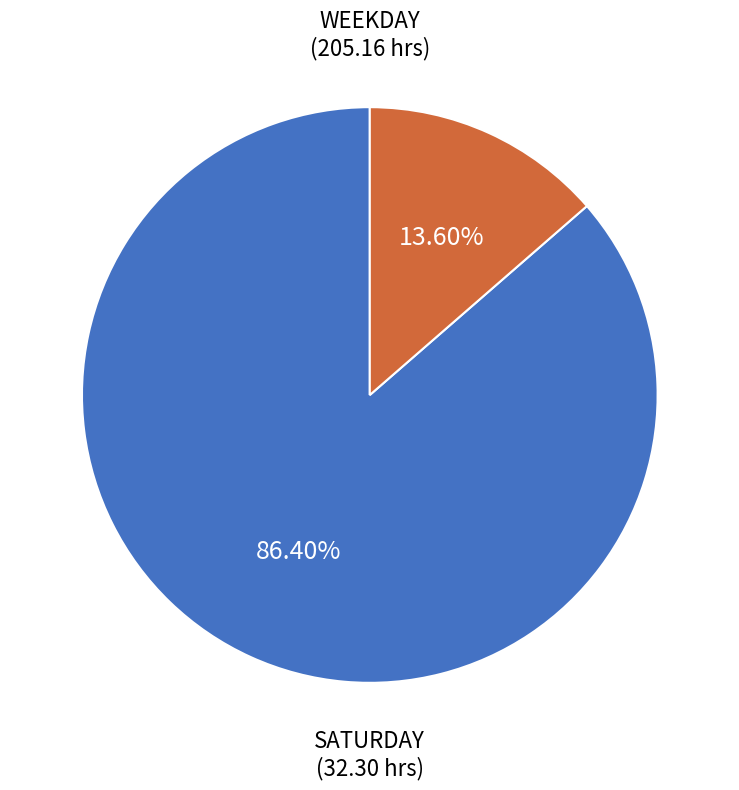

Is there any slice that represents more than half of the pie?

Yes